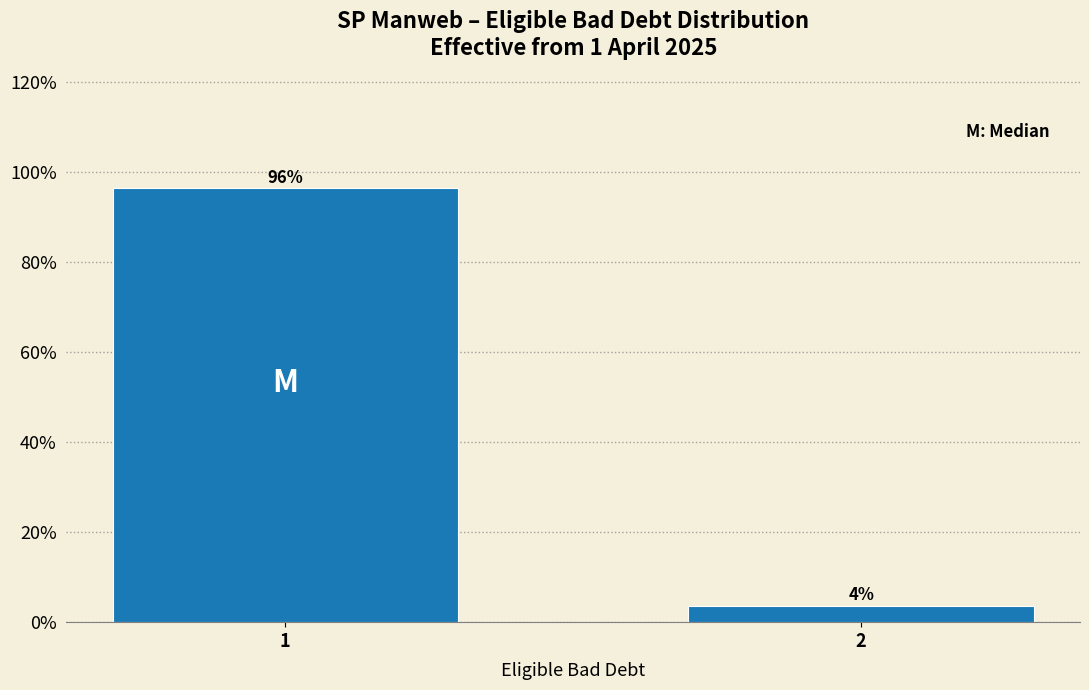

What is the greatest value displayed?

96.3